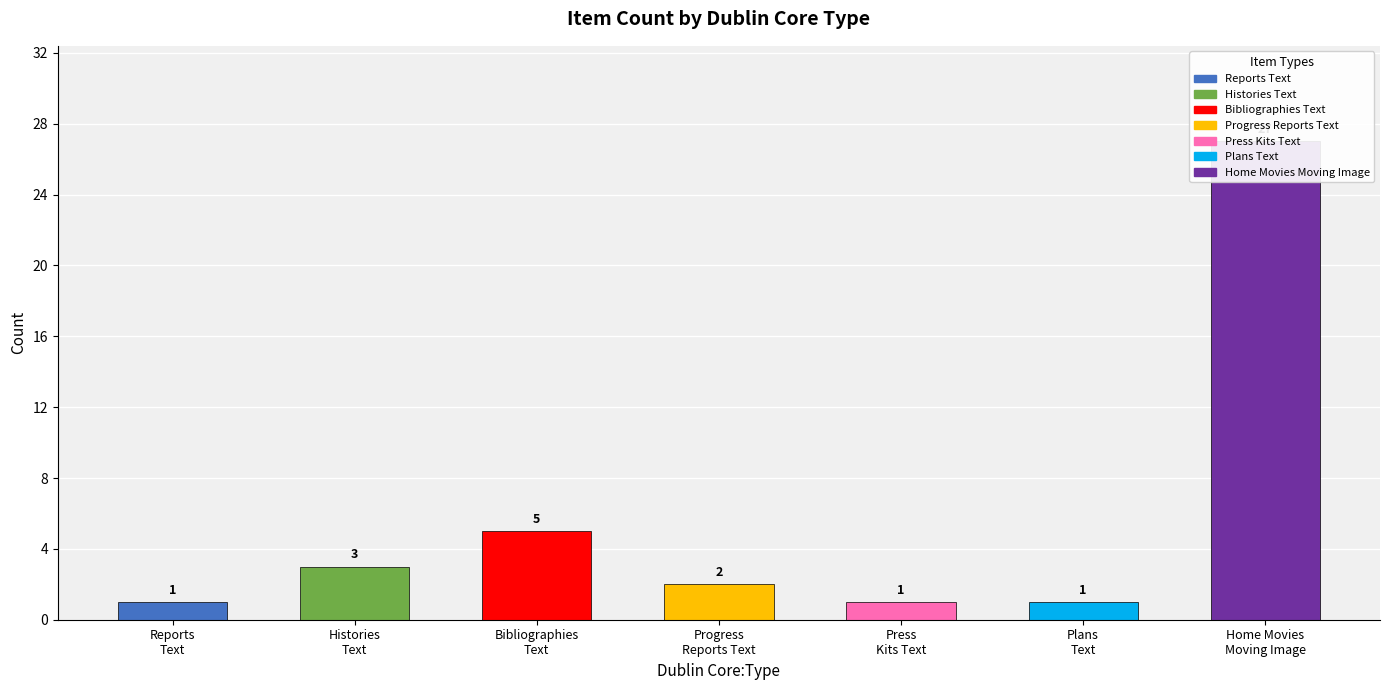

Approximately how many times larger is the value at Histories Text compared to Press Kits Text?

3.0